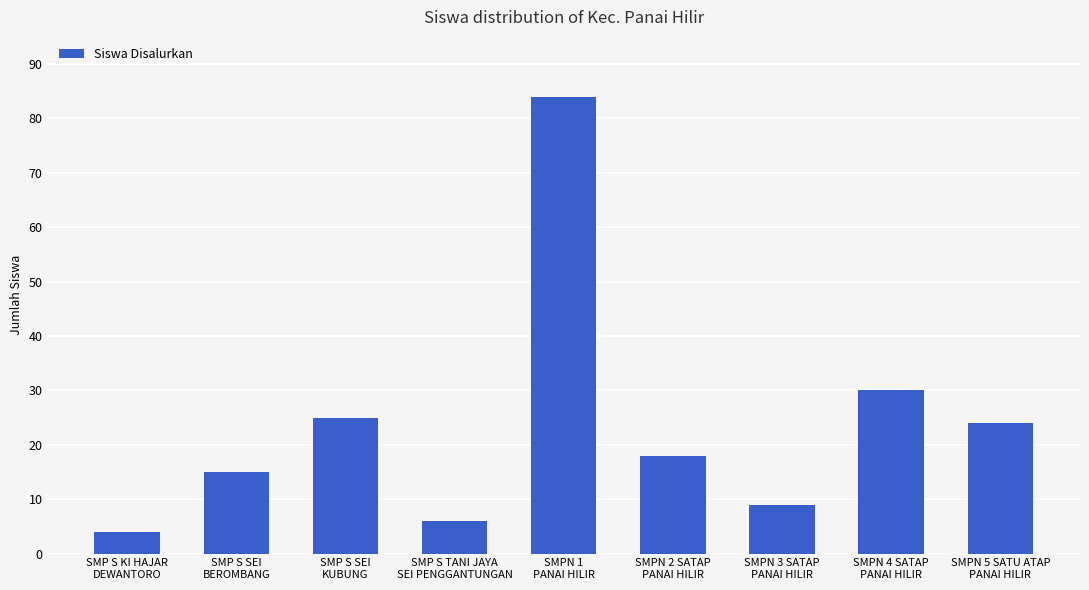

What is the sum of all values?

215